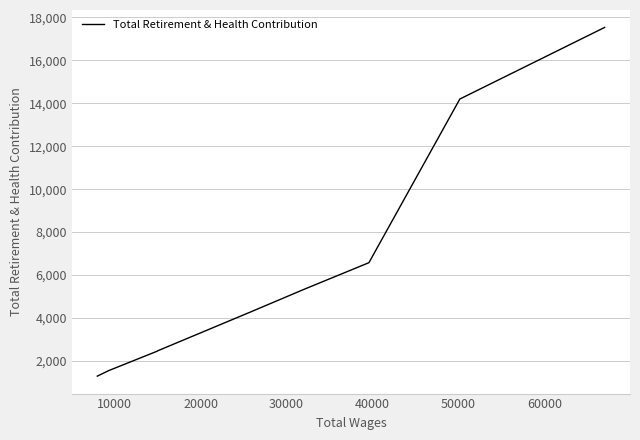

What is the minimum value shown in the chart?

1287